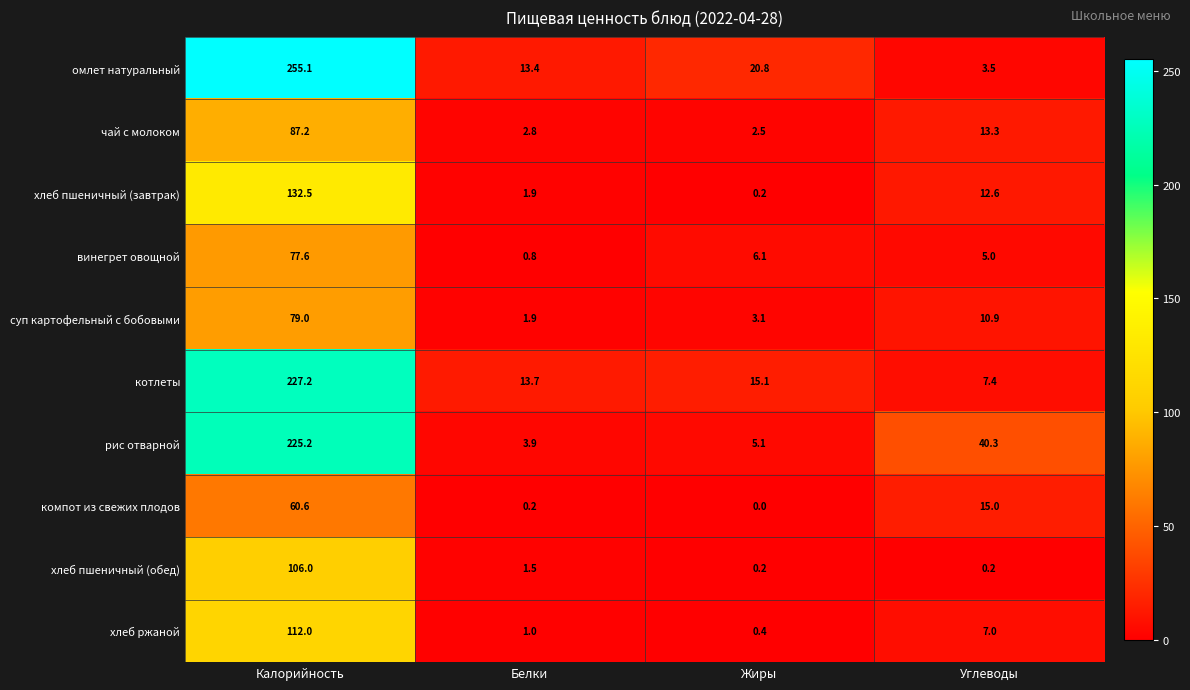

At which label does винегрет овощной reach its minimum?

Белки